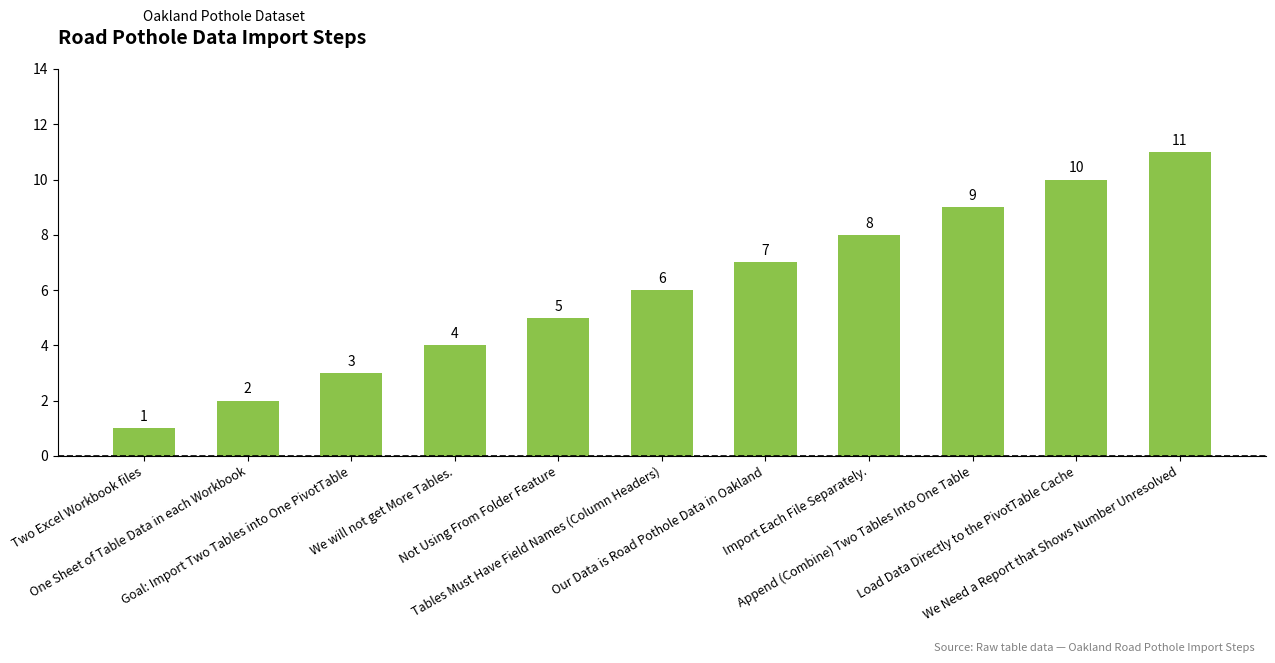

What is the maximum value shown in the chart?

11